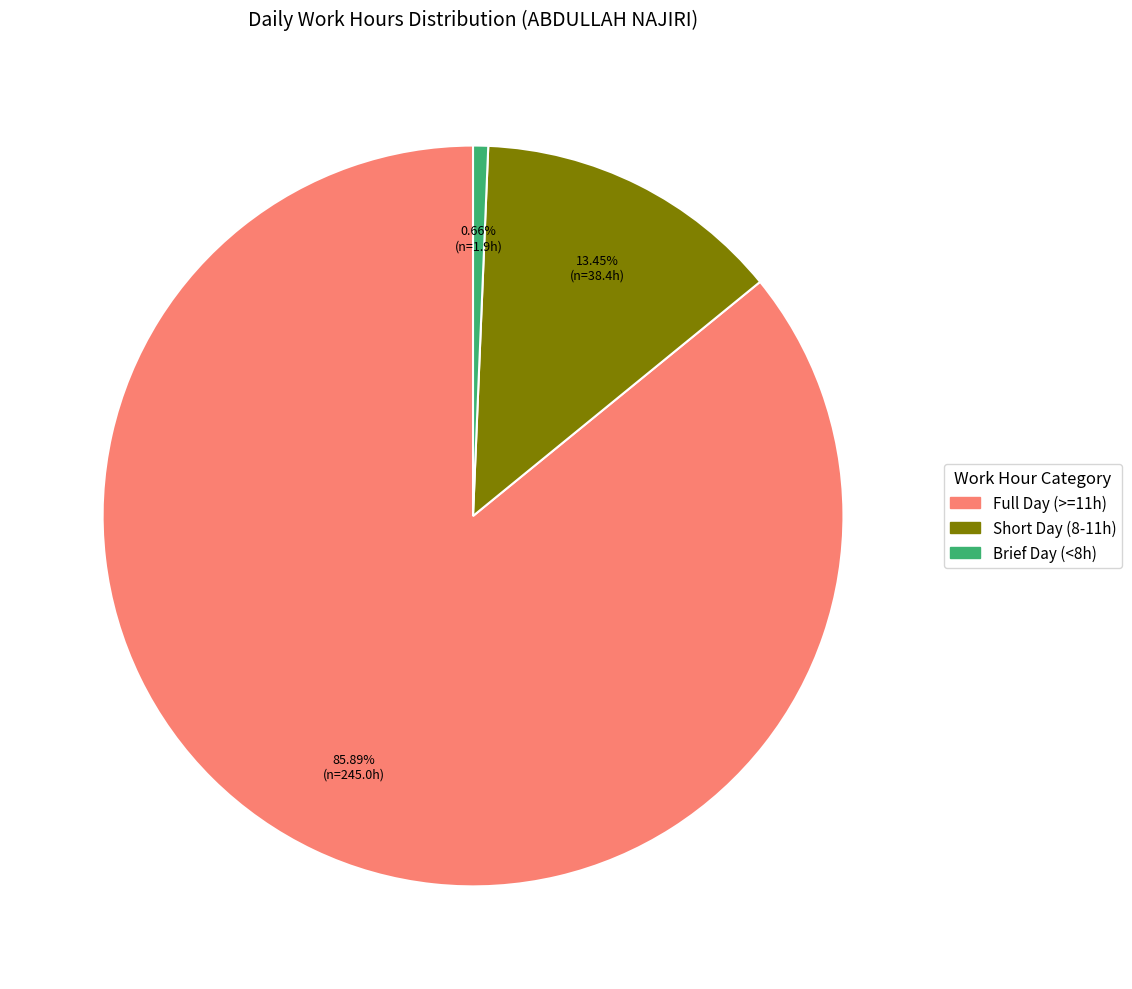

Which has a higher value, Full Day (>=11h) or Brief Day (<8h)?

Full Day (>=11h)